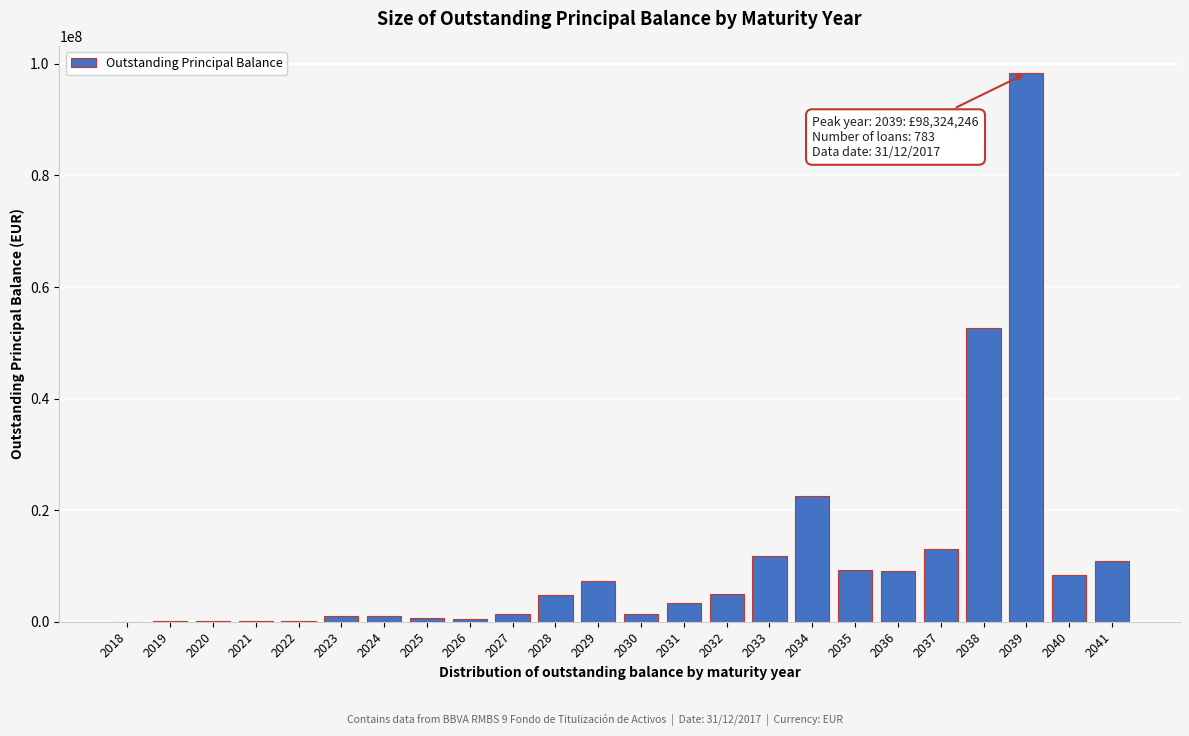

What is the sum of the values at 2039 and 2033?

110187781.8